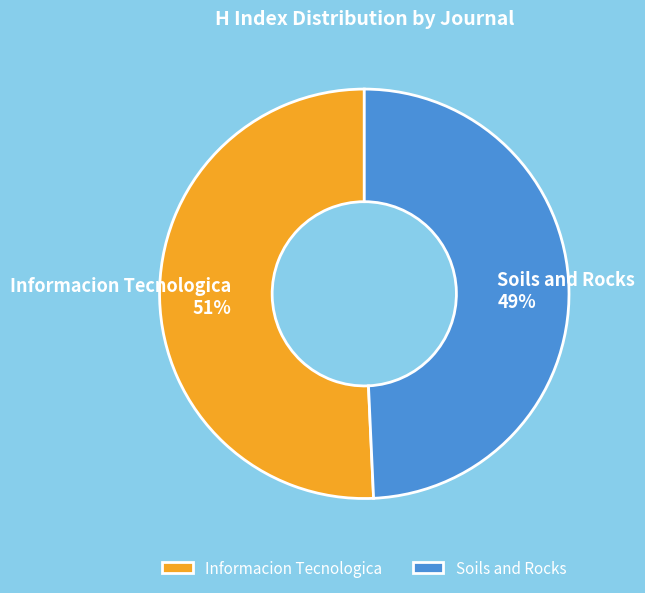

Do Informacion Tecnologica and Soils and Rocks together represent more than half of the pie?

Yes